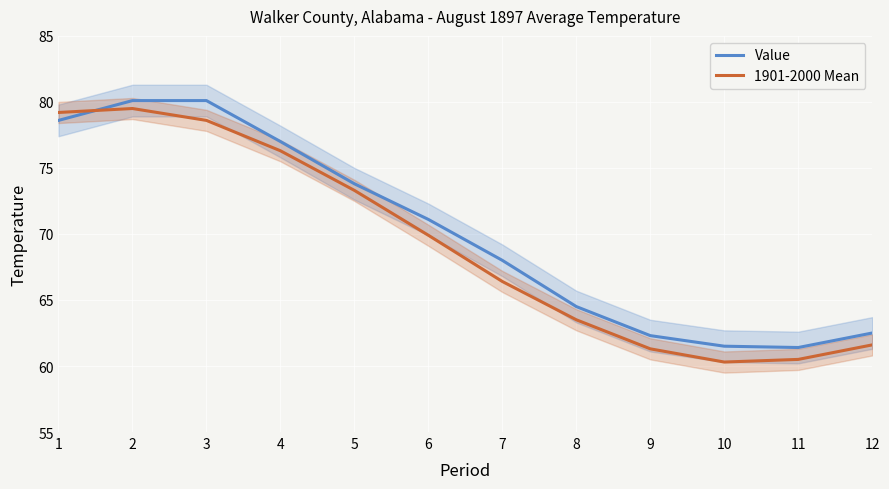

The value of Value at 12 is 62.5. True or false?

True